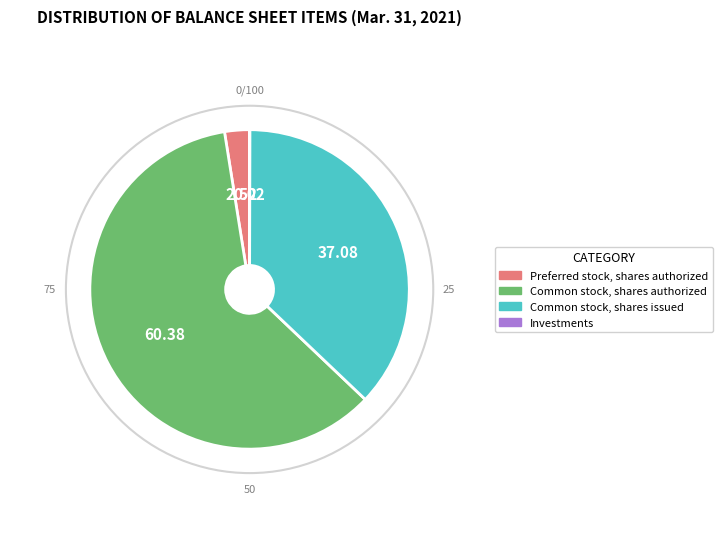

Combined, do Preferred stock, shares authorized and Common stock, shares issued account for over 50%?

No